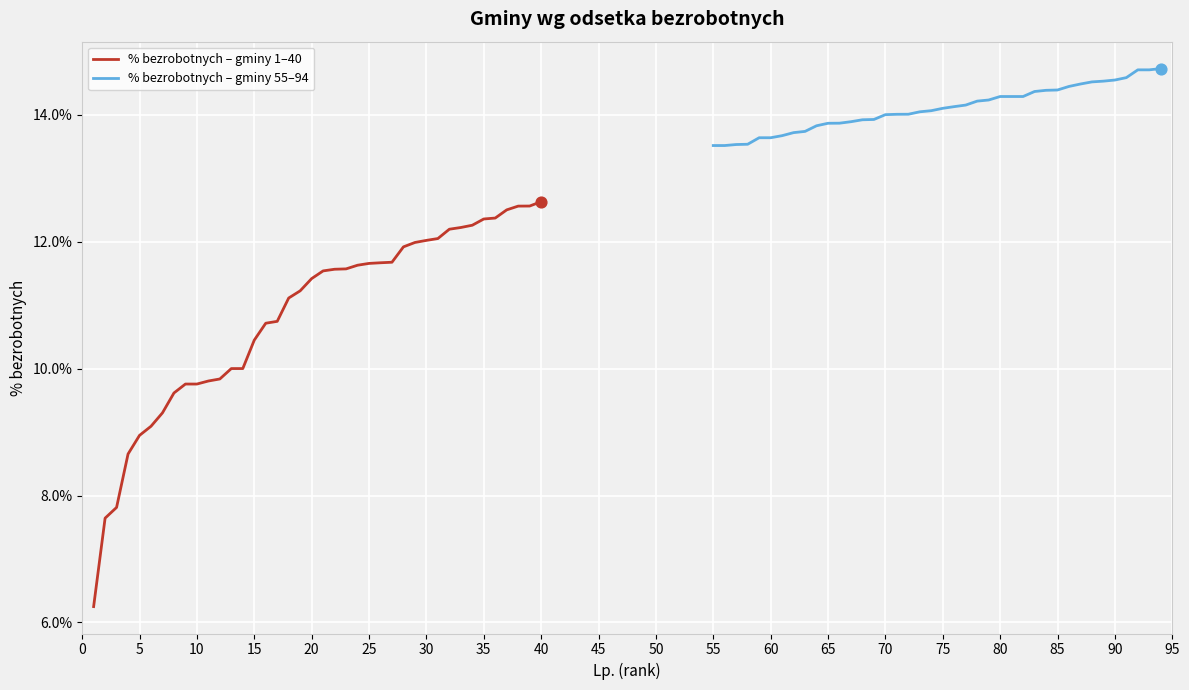

Which series has the largest total across all categories?

% bezrobotnych – gminy 55–94